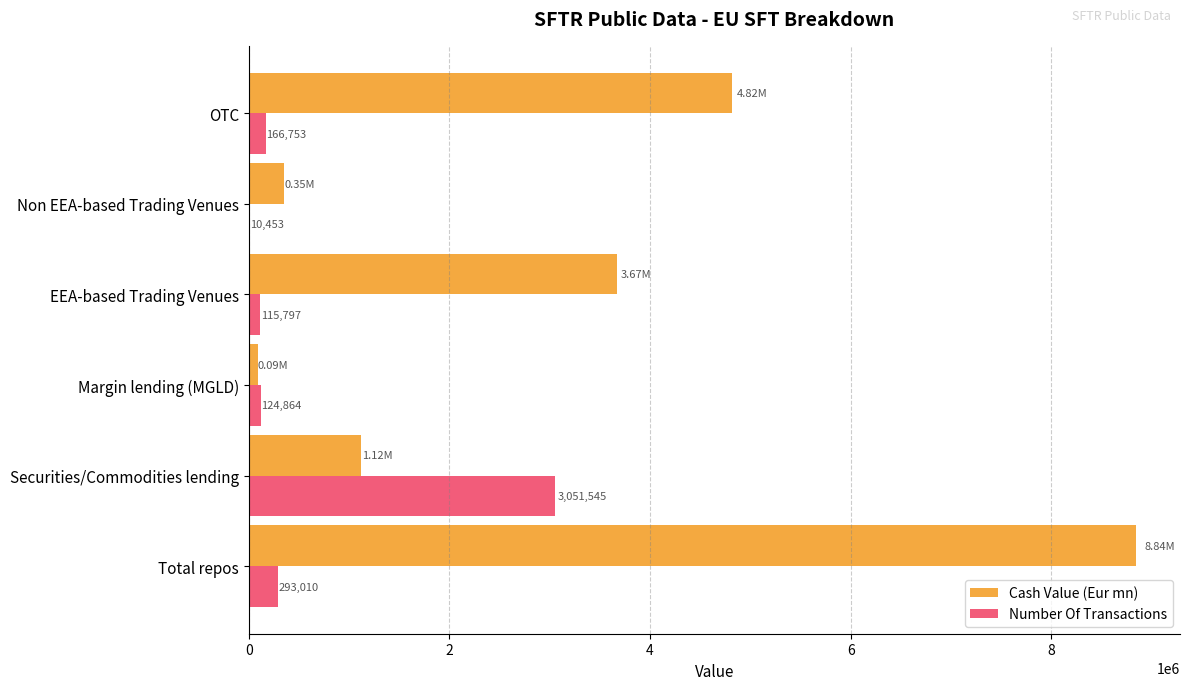

Which series has the largest total across all categories?

Cash Value (Eur mn)